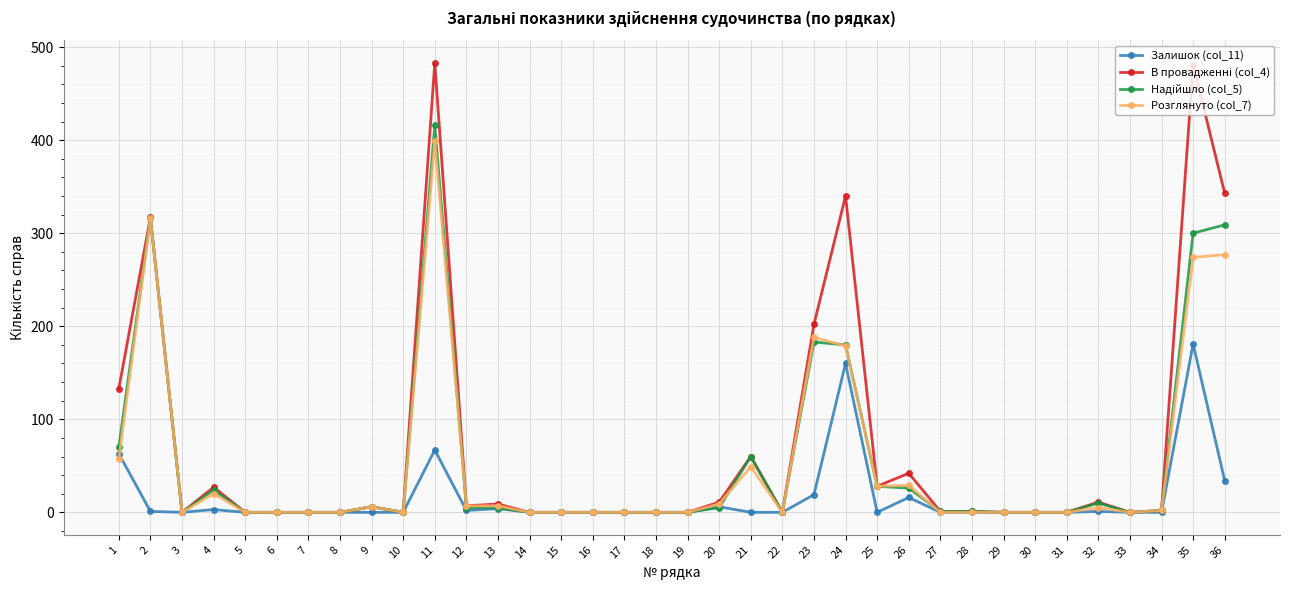

The value of Залишок (col_11) at 15 is 0. True or false?

True